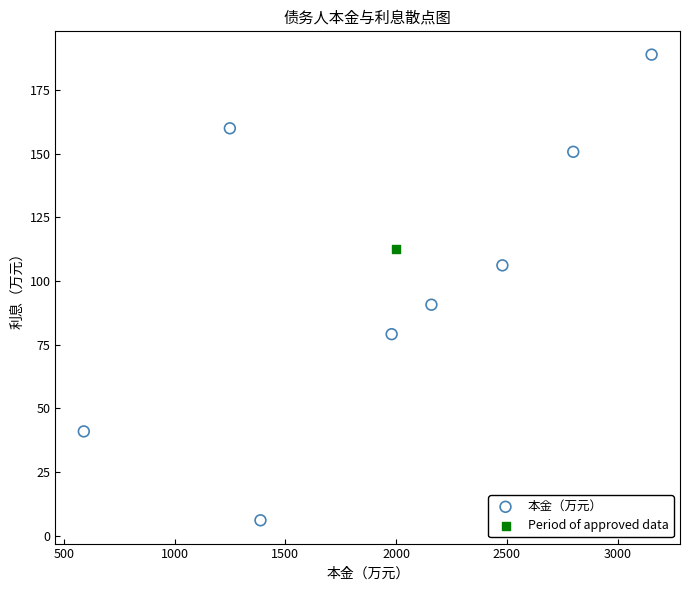

What are all the series names shown in the legend?

本金（万元）, Period of approved data